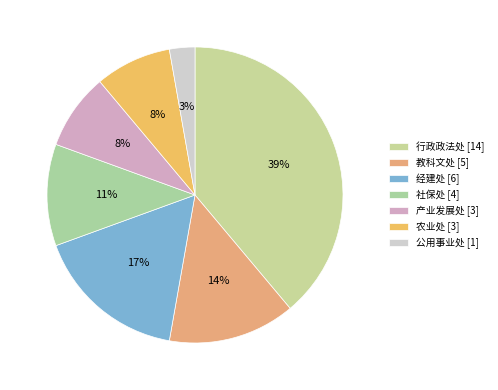

How many segments does this pie chart have?

7